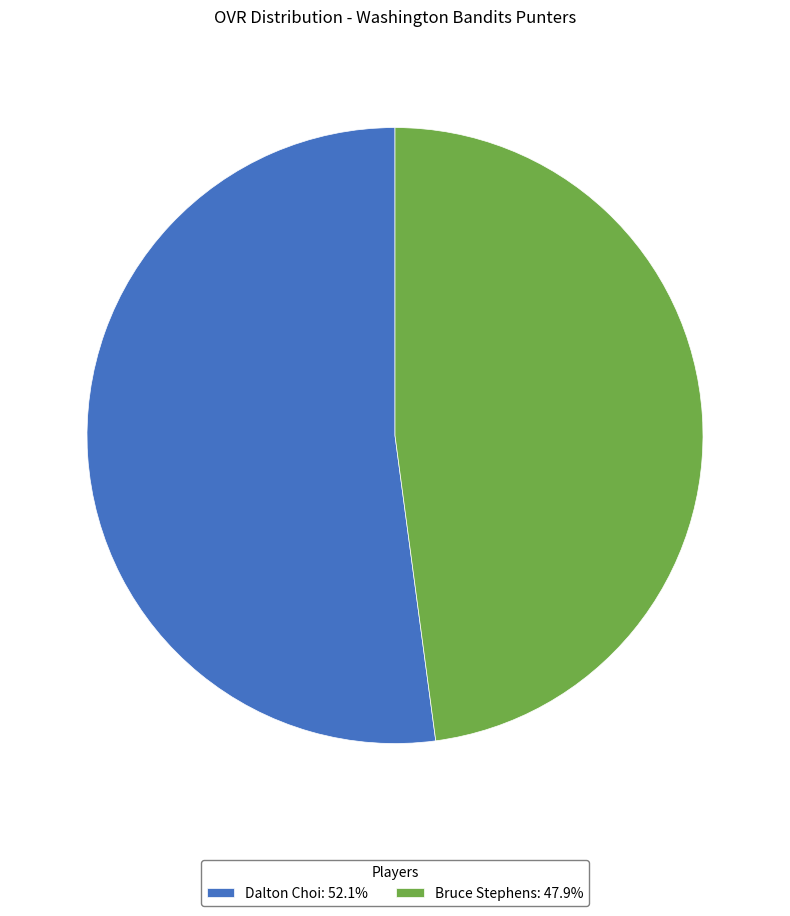

Approximately how many times larger is the value at Dalton Choi: 52.1% compared to Bruce Stephens: 47.9%?

1.1